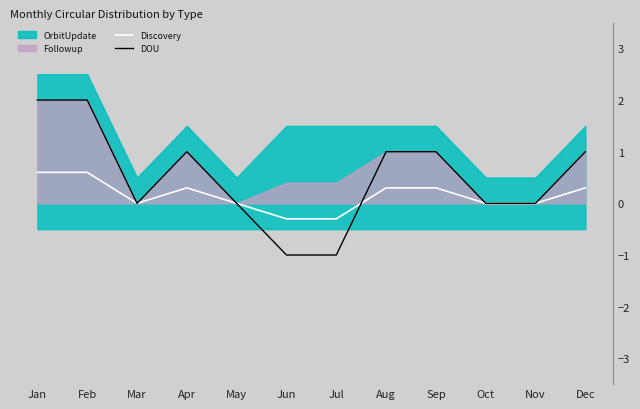

The DOU series shows 0.3 at Dec. True or false?

False